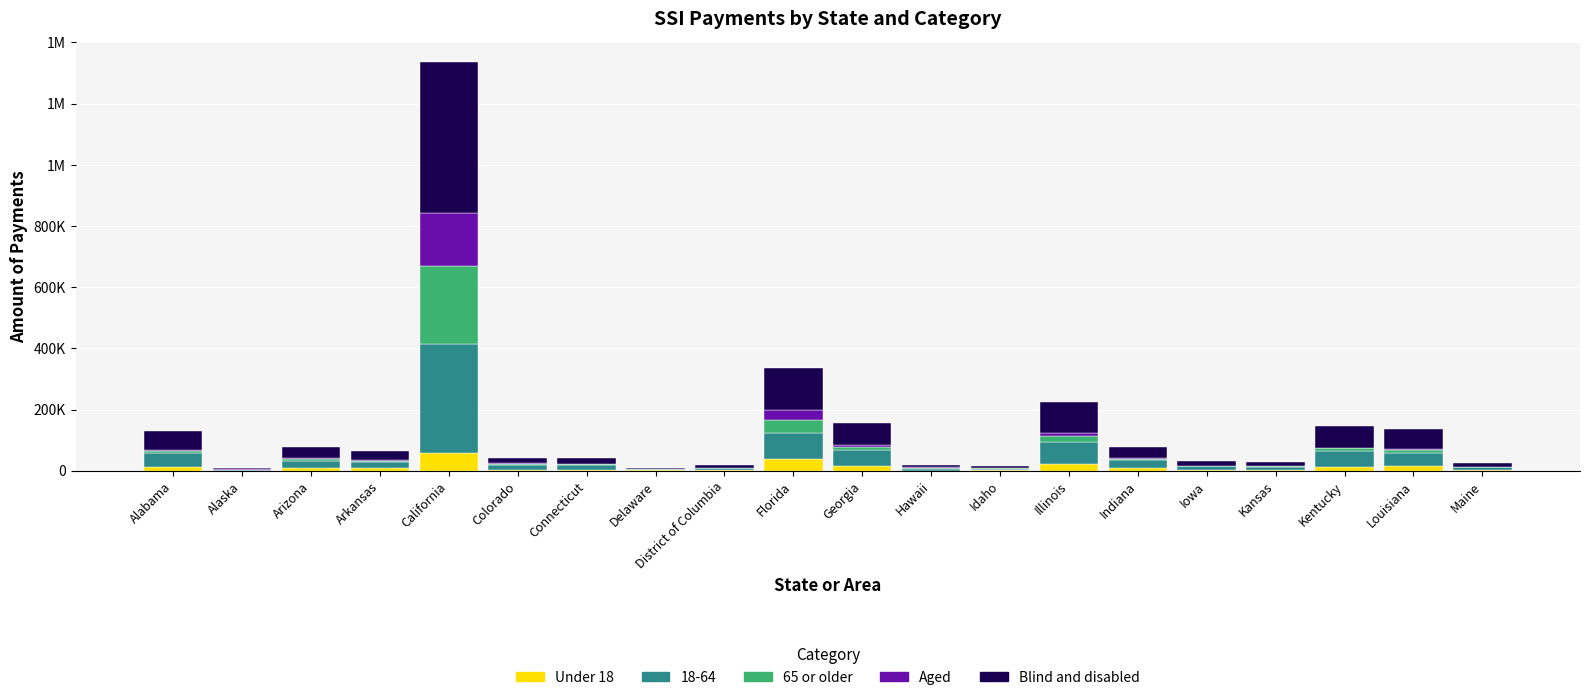

Is it true that Aged equals 2413 at Hawaii?

True